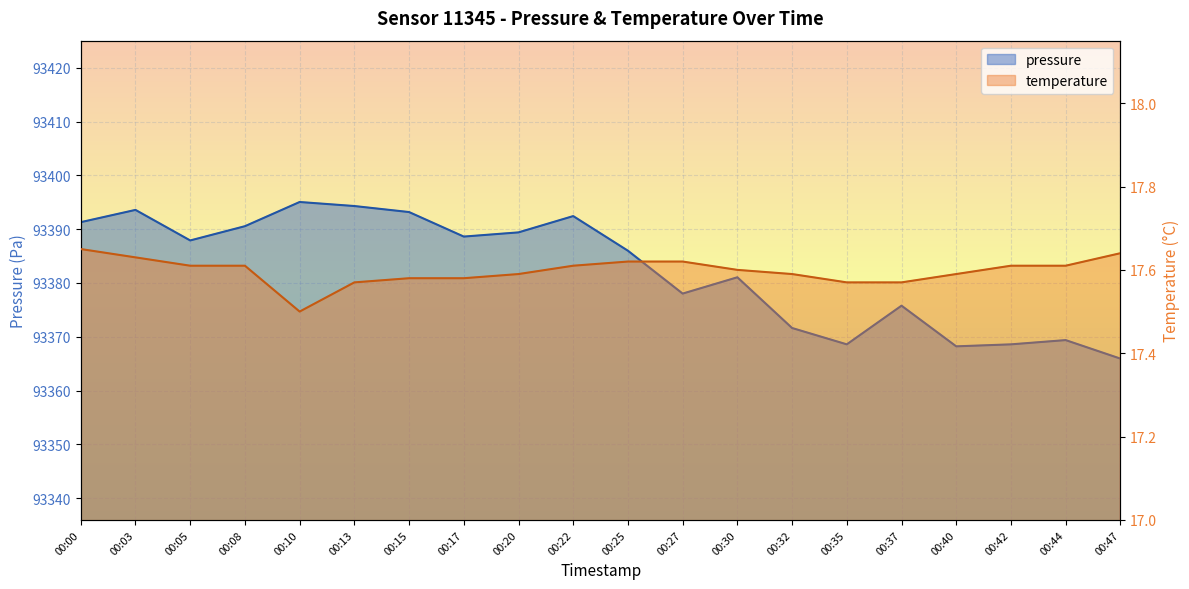

Read the temperature value at 00:03.

17.6